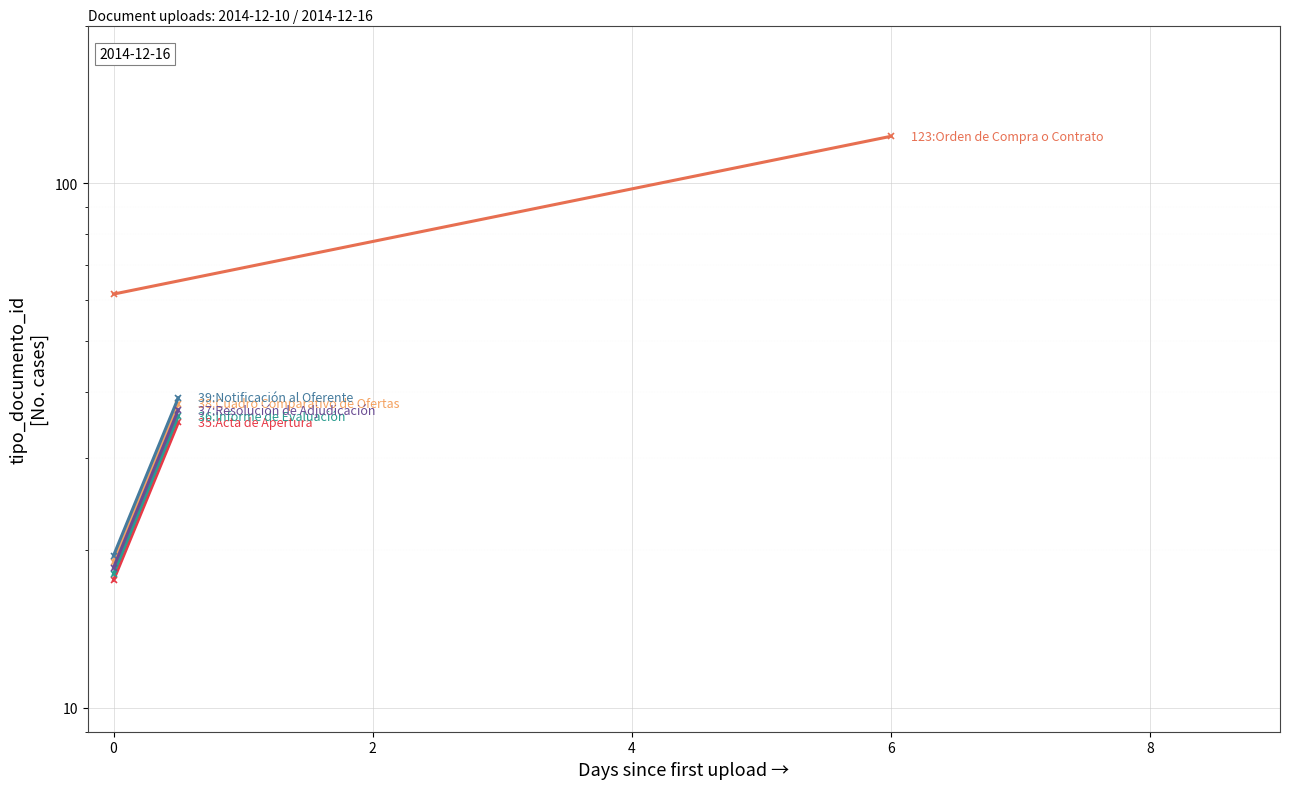

Is it true that Orden de Compra o Contrato equals 89.2 at 0?

False